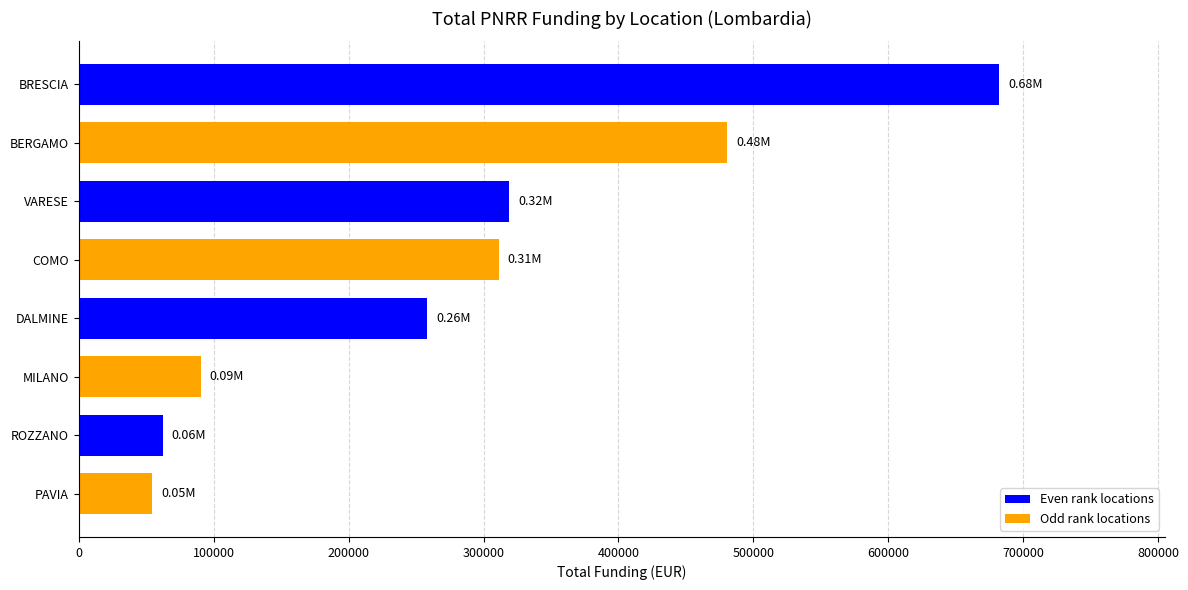

Are the bars grouped side by side (vs. stacked)?

No